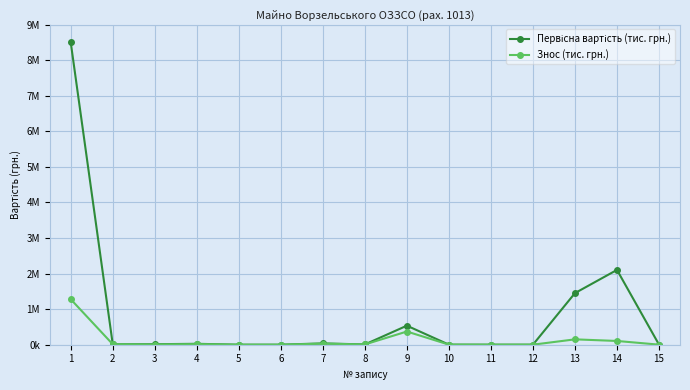

At 5, list the series in order from largest to smallest.

Первісна вартість (тис. грн.), Знос (тис. грн.)